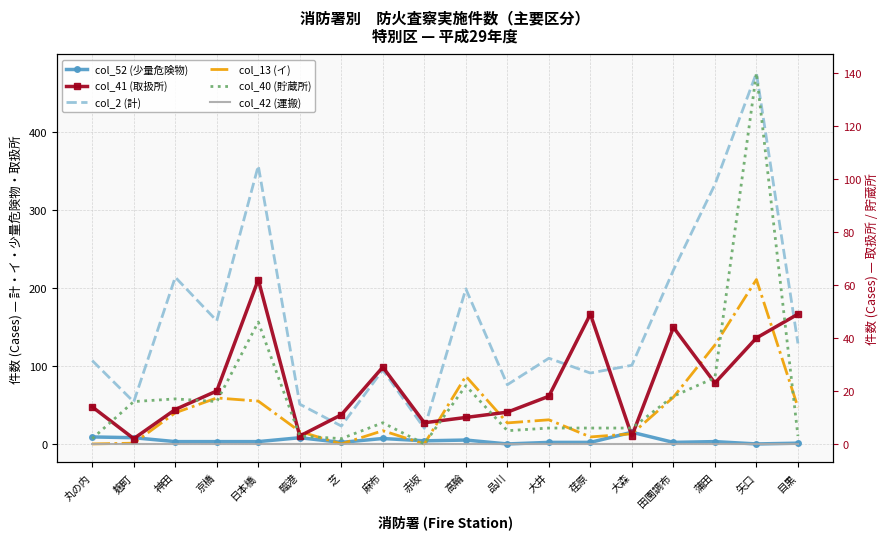

In col_2 (計), how many points are higher than both neighbors (excluding endpoints)?

6